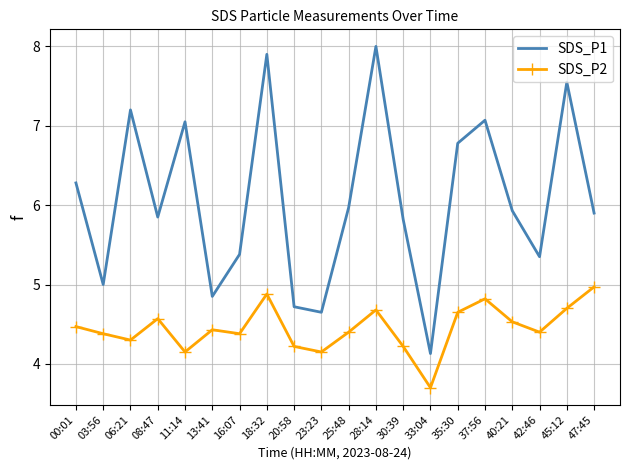

True or false: SDS_P1 and SDS_P2 cross at least once.

False